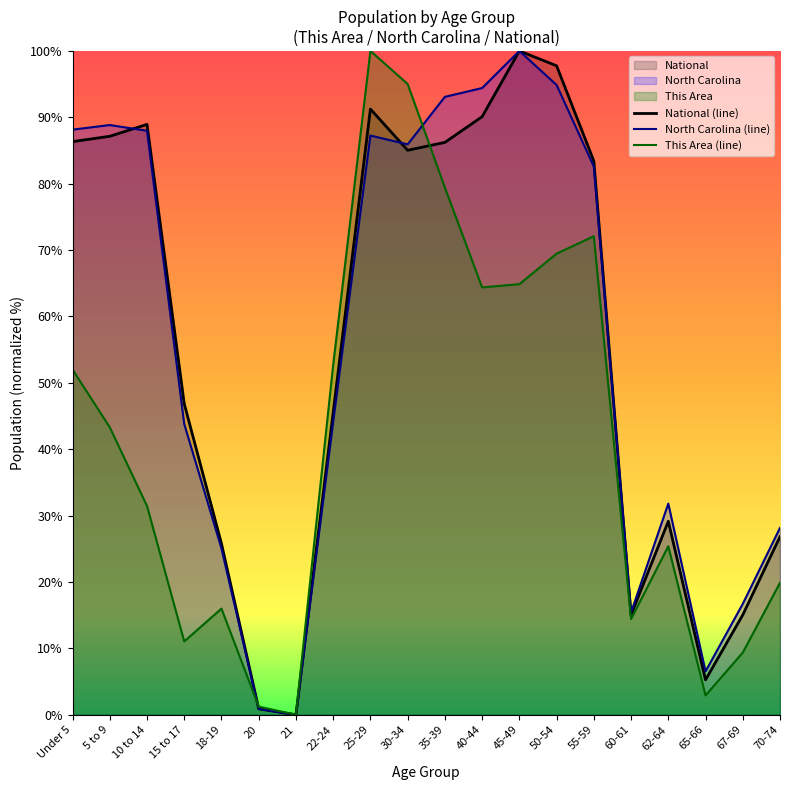

Where do National (line) and North Carolina (line) first cross each other?

5 to 9 and 10 to 14